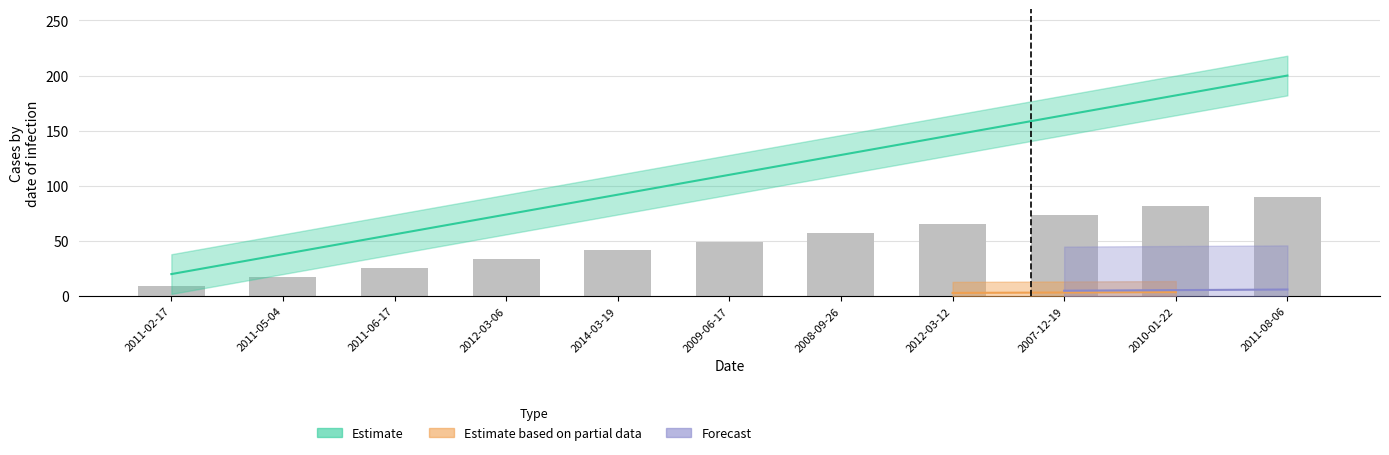

What position from the left is 2011-06-17?

3